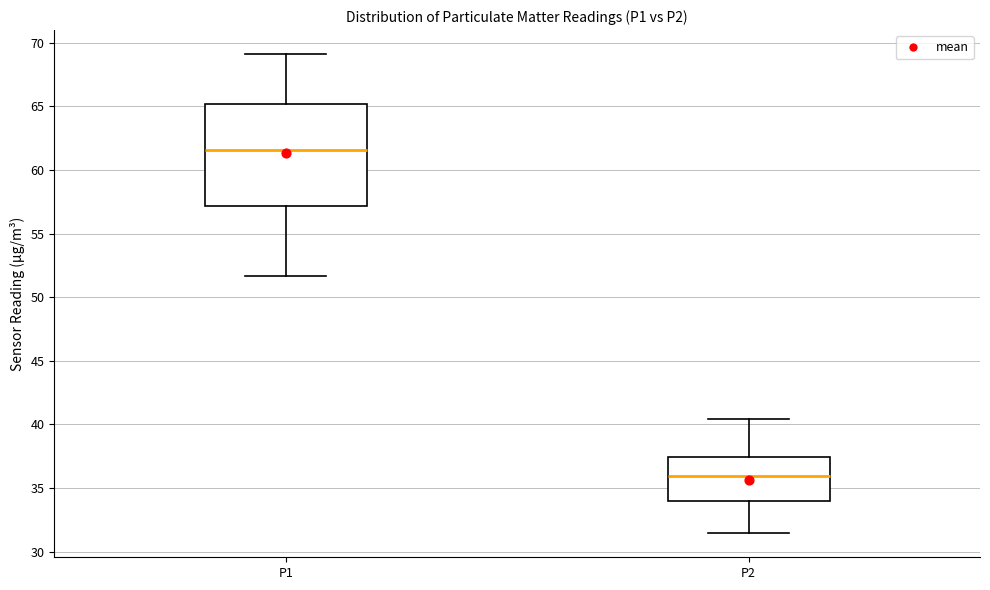

Where is the lower edge of the box for P2 on the y-axis? The values are not printed on the chart, so give them approximately, as read against the axis.

34.0